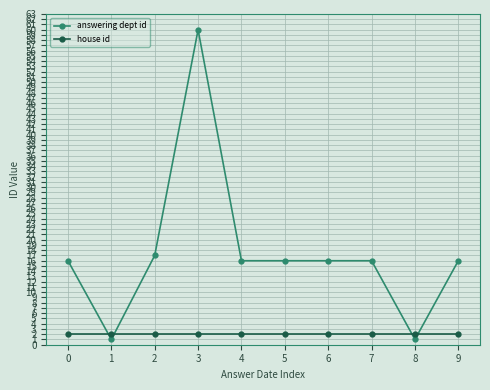

What are all the series names shown in the legend?

answering dept id, house id